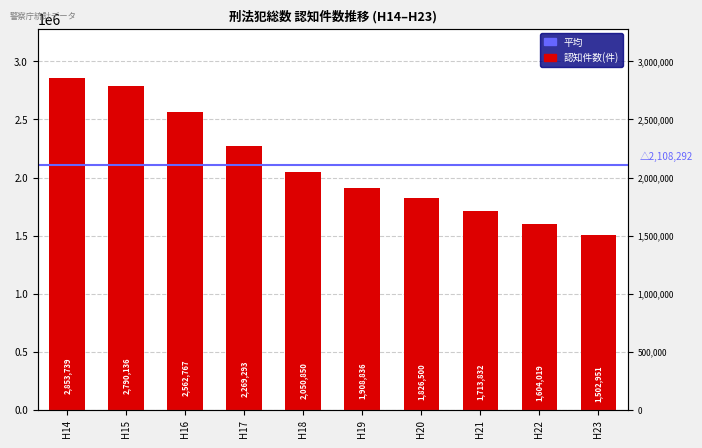

Reading left to right, transcribe all the data shown in this chart.

2853739	2790136	2562767	2269293	2050850	1908836	1826500	1713832	1604019	1502951